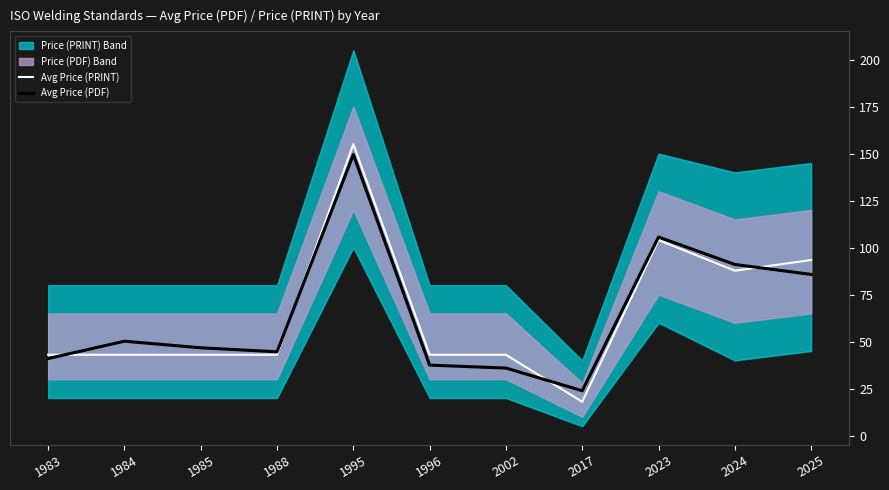

Reading left to right, list all the values displayed in this chart.

Avg Price (PRINT): 43.0	43.0	43.0	43.0	155.0	43.0	43.0	18.0	104.0	87.7	93.4
Avg Price (PDF): 41.0	50.2	46.7	44.6	149.5	37.5	35.9	23.9	105.6	91.0	85.7